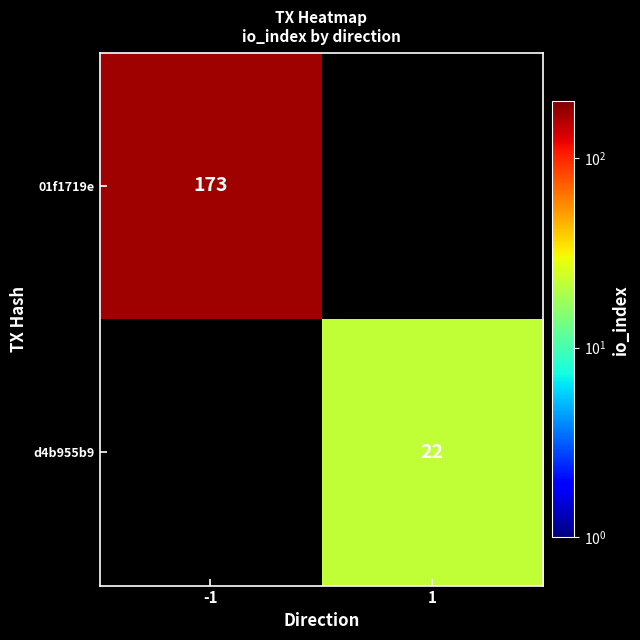

The value of 01f1719e at -1 is 173. True or false?

True